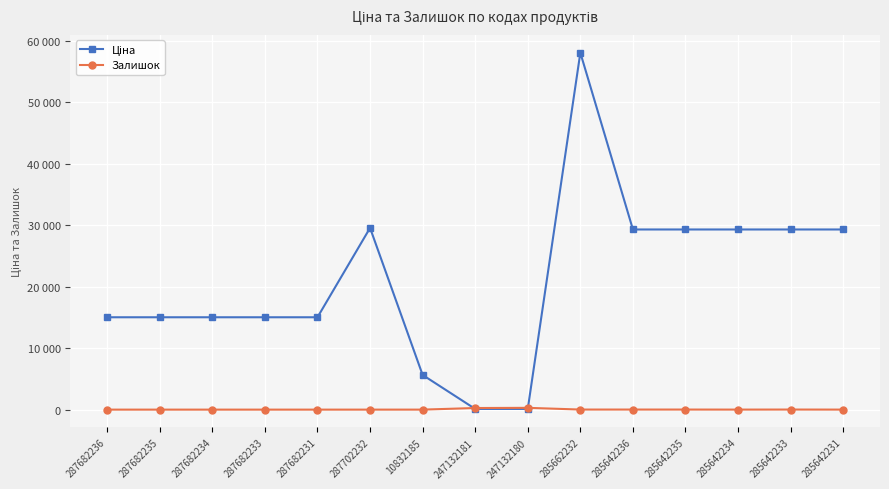

Reading left to right, extract all data points from this chart.

Ціна: 287682236=15019.2	287682235=15019.2	287682234=15019.2	287682233=15019.2	287682231=15019.2	287702232=29548.9	10832185=5636.0	247132181=113.3	247132180=113.3	285662232=58037.0	285642236=29294.9	285642235=29294.9	285642234=29294.9	285642233=29294.9	285642231=29294.9
Залишок: 287682236=0.0	287682235=0.0	287682234=0.0	287682233=0.0	287682231=0.0	287702232=0.0	10832185=1.0	247132181=260.0	247132180=290.0	285662232=12.0	285642236=12.0	285642235=11.0	285642234=5.0	285642233=13.0	285642231=4.0